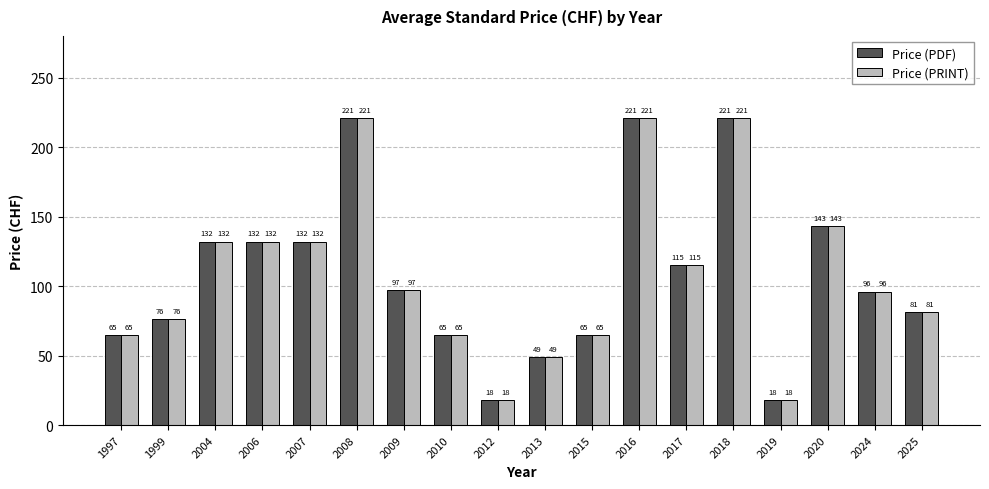

Is the value of Price (PDF) at 2015 greater than the value of Price (PRINT) at 2006?

No